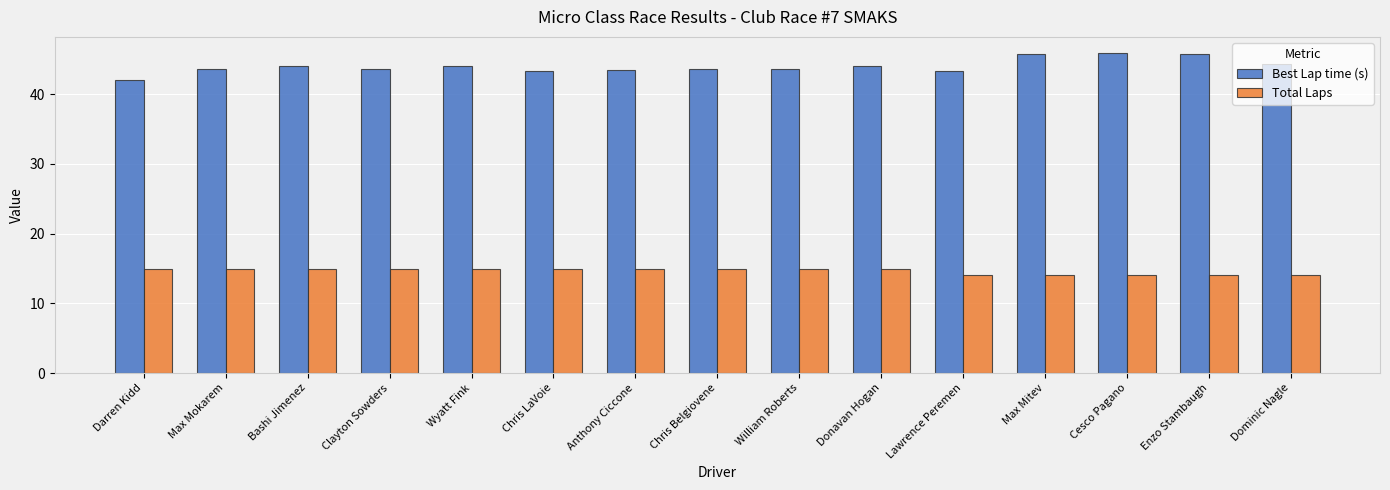

What is the minimum value for Best Lap time (s)?

42.1